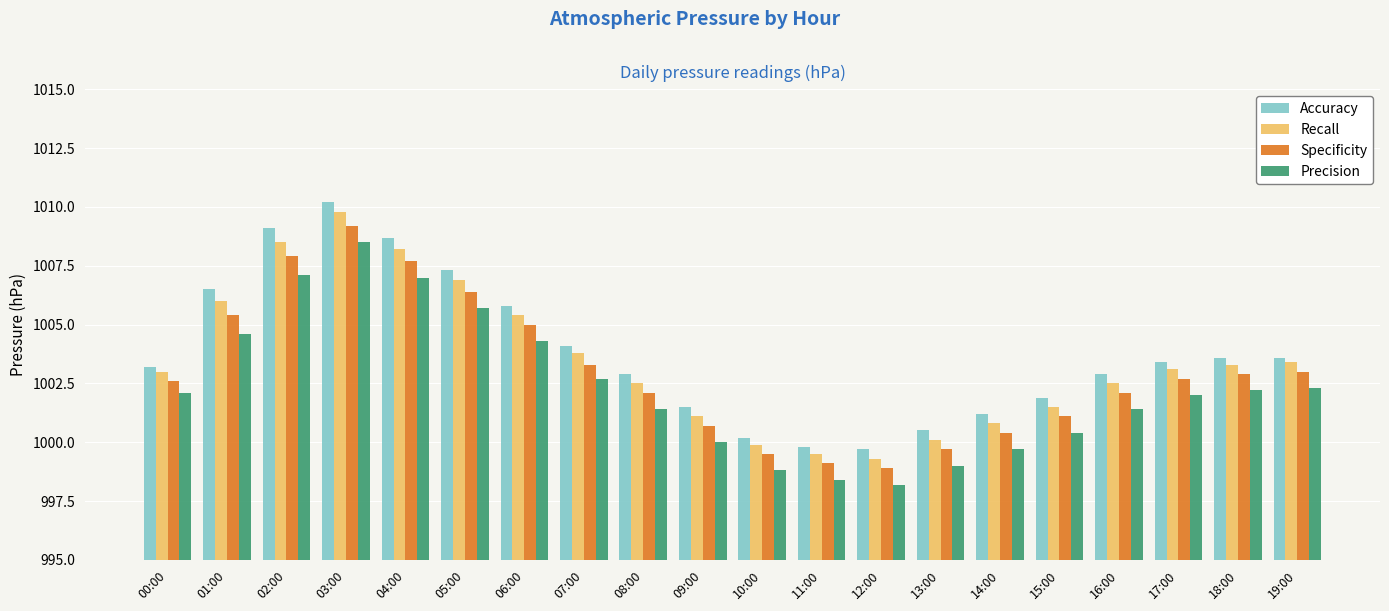

What is the total value across all series at 09:00?

4003.3